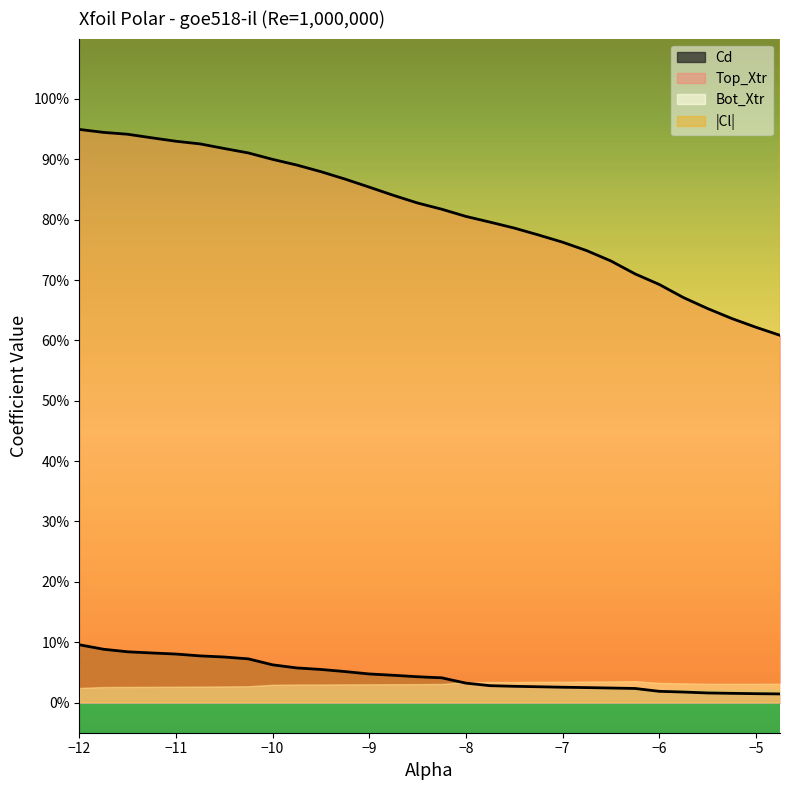

True or false: Cd and Cl cross at least once.

False